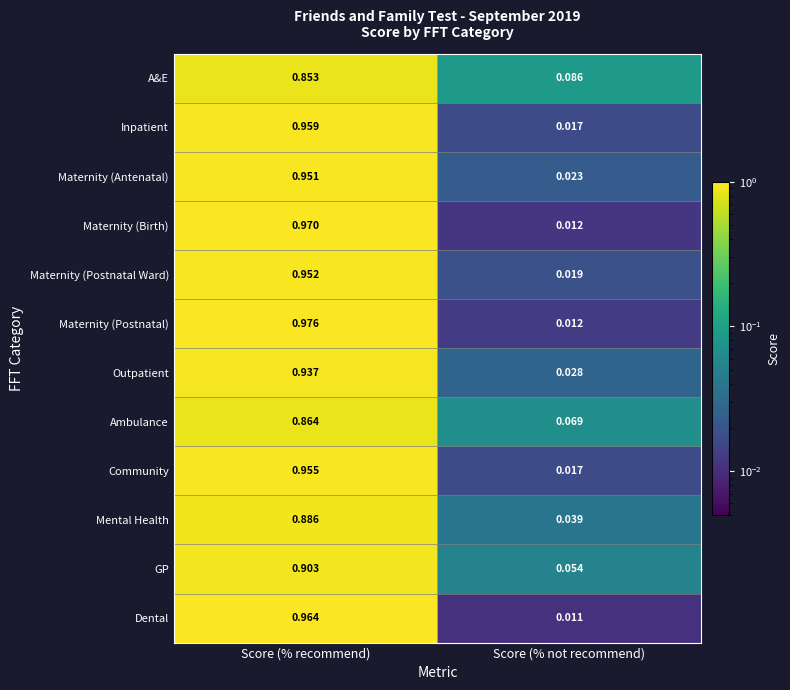

Which series has the largest range (max minus min)?

Maternity (Postnatal)